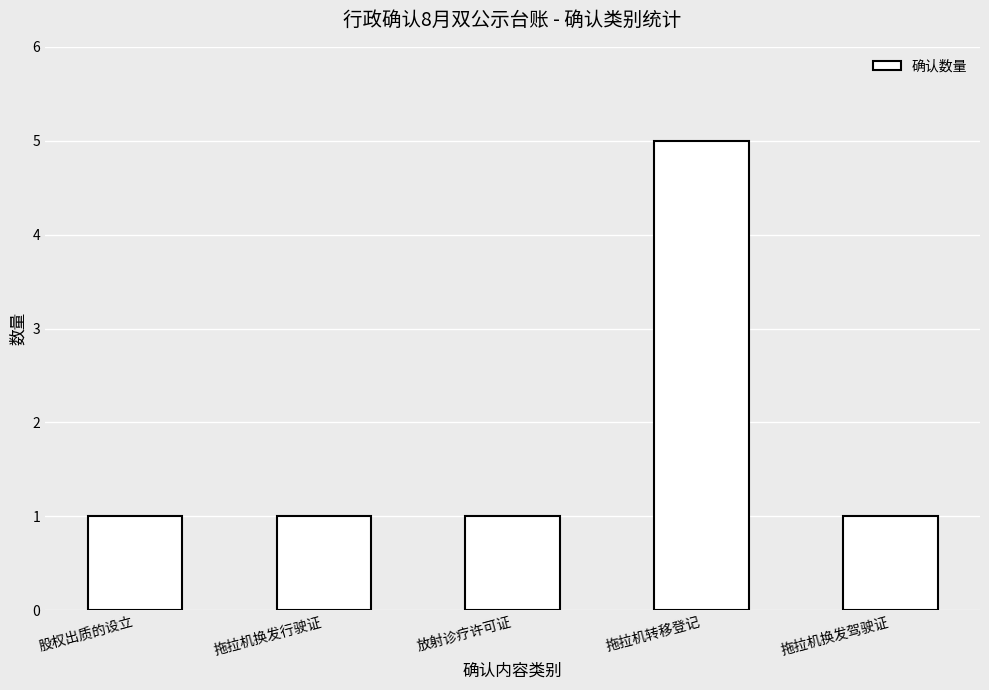

What position from the left is 放射诊疗许可证?

3